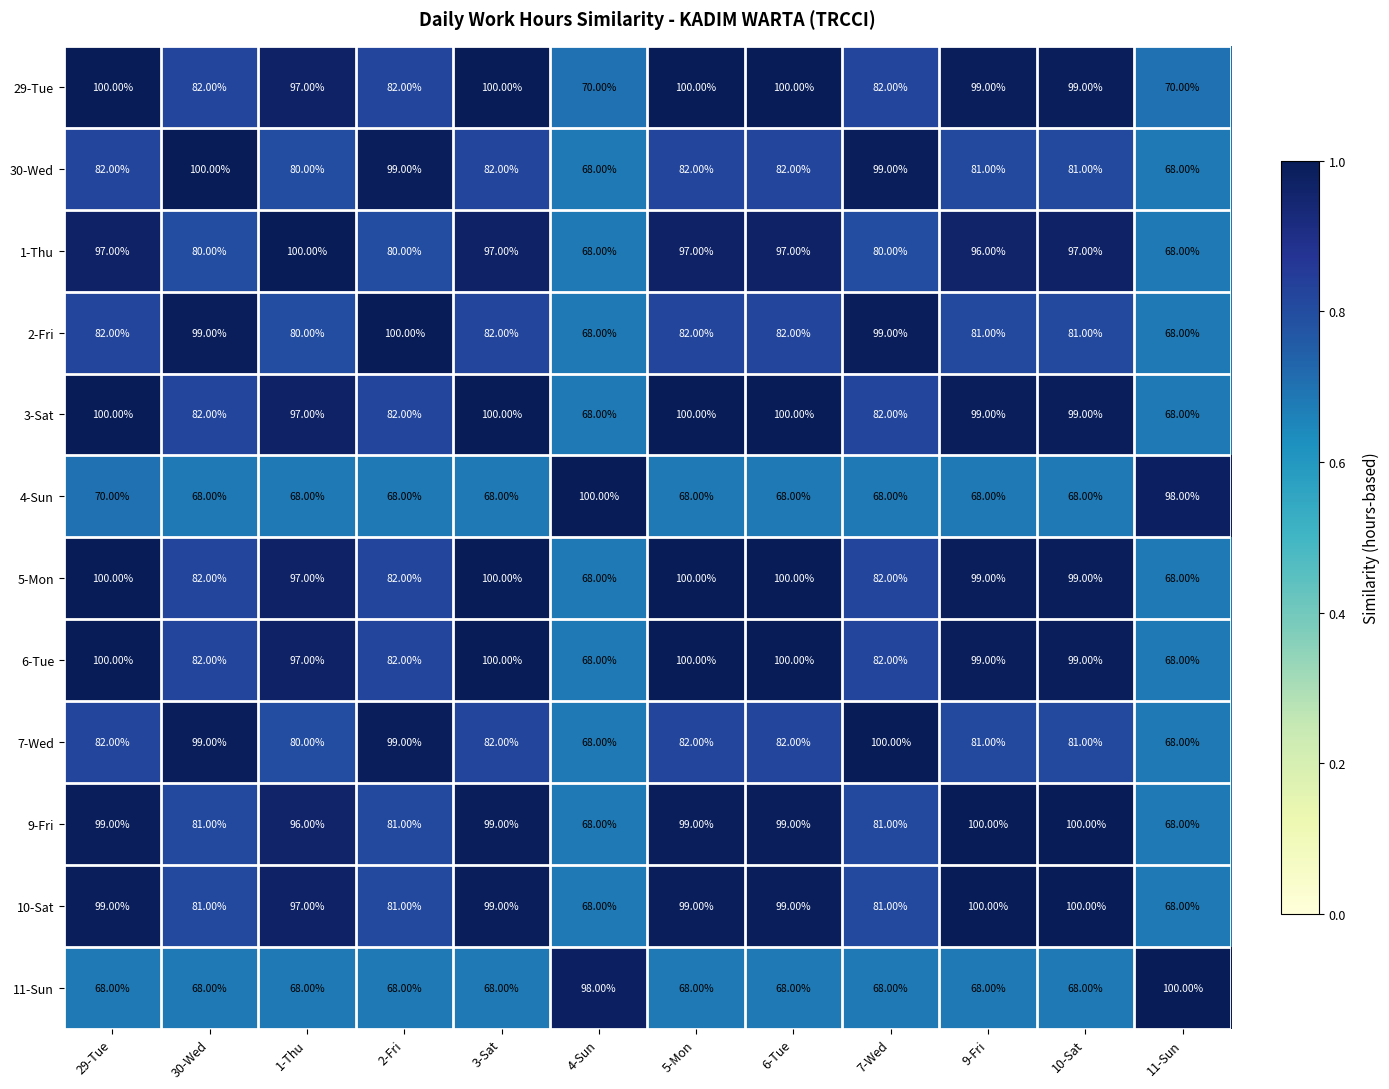

Between 29-Tue and 10-Sat, which series saw the biggest shift?

4-Sun